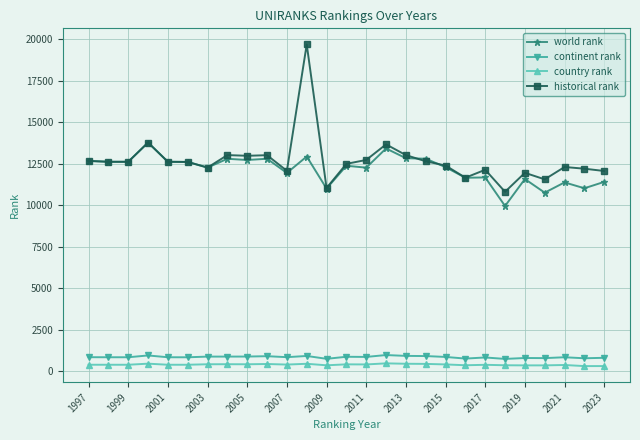

True or false: country rank and historical rank intersect in this chart.

False